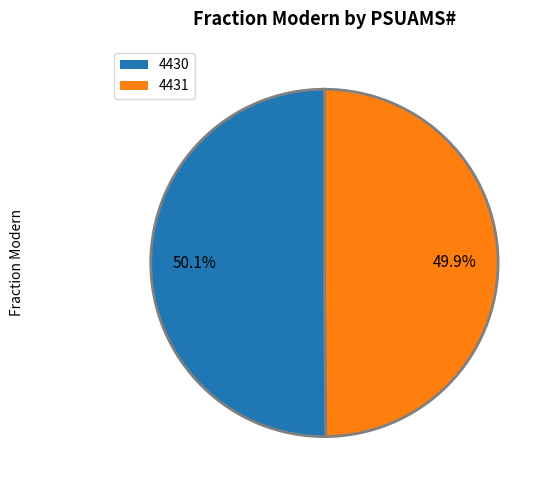

Is there any slice that represents more than half of the pie?

Yes